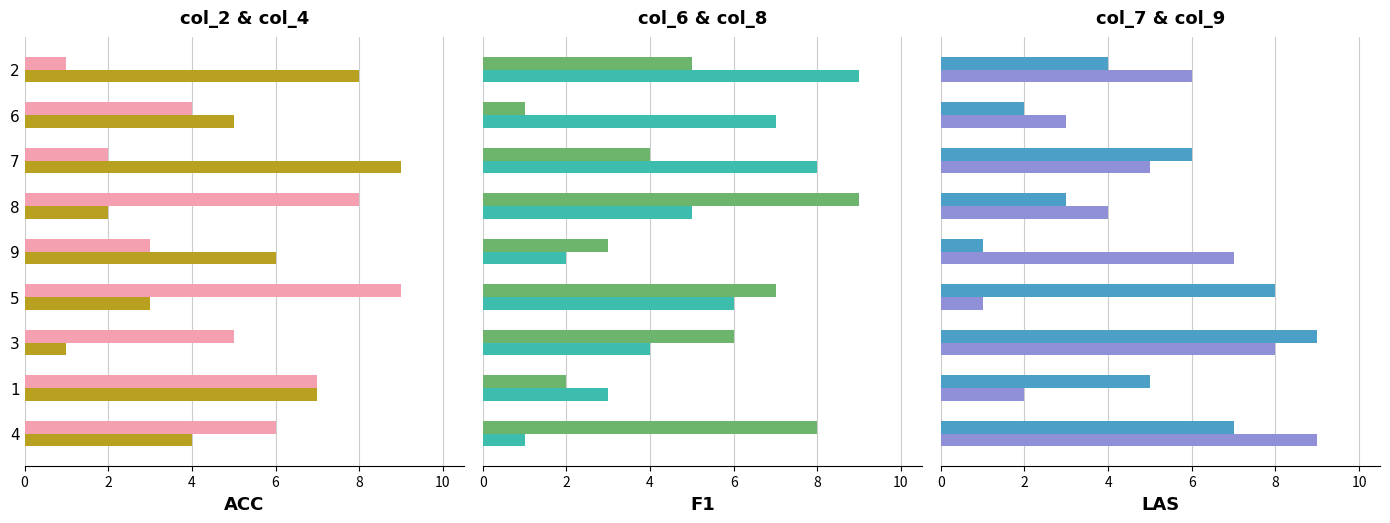

What is the highest value of the col_6 series?

9